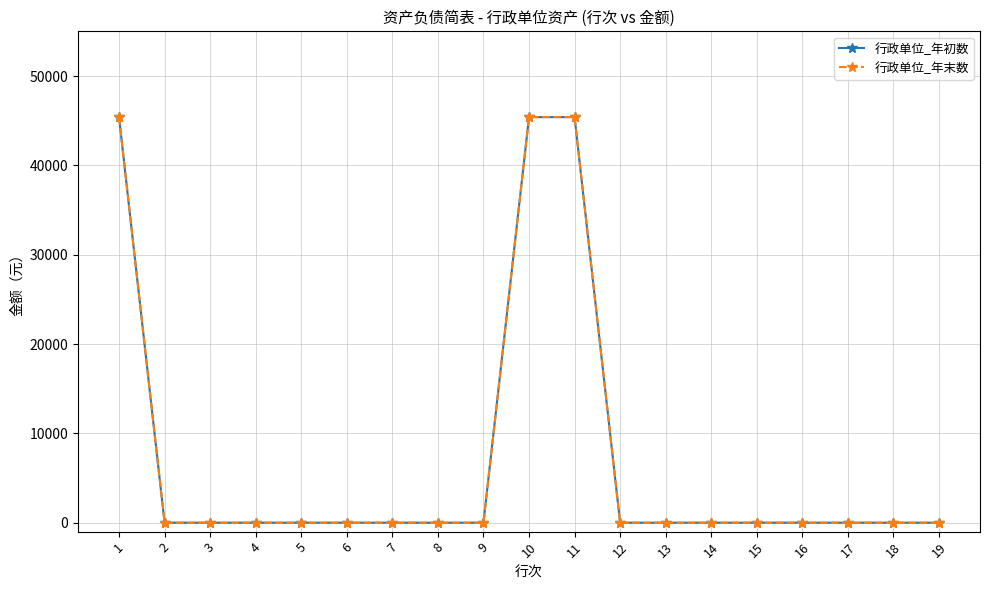

List the labels in order of 行政单位_年末数 value, largest first.

1, 10, 11, 2, 3, 4, 5, 6, 7, 8, 9, 12, 13, 14, 15, 16, 17, 18, 19